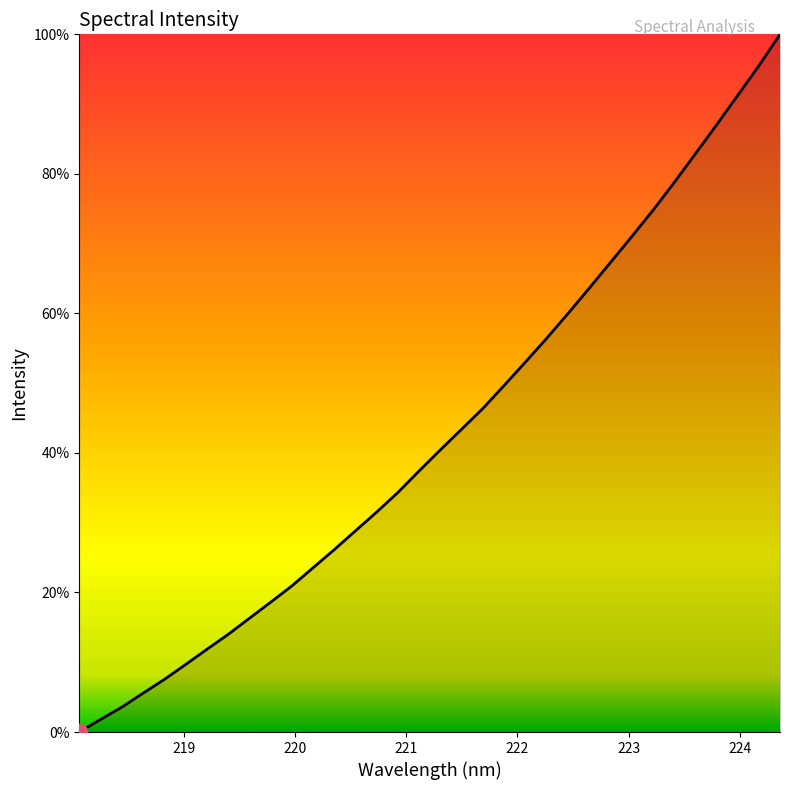

What is the greatest value displayed?

100.0